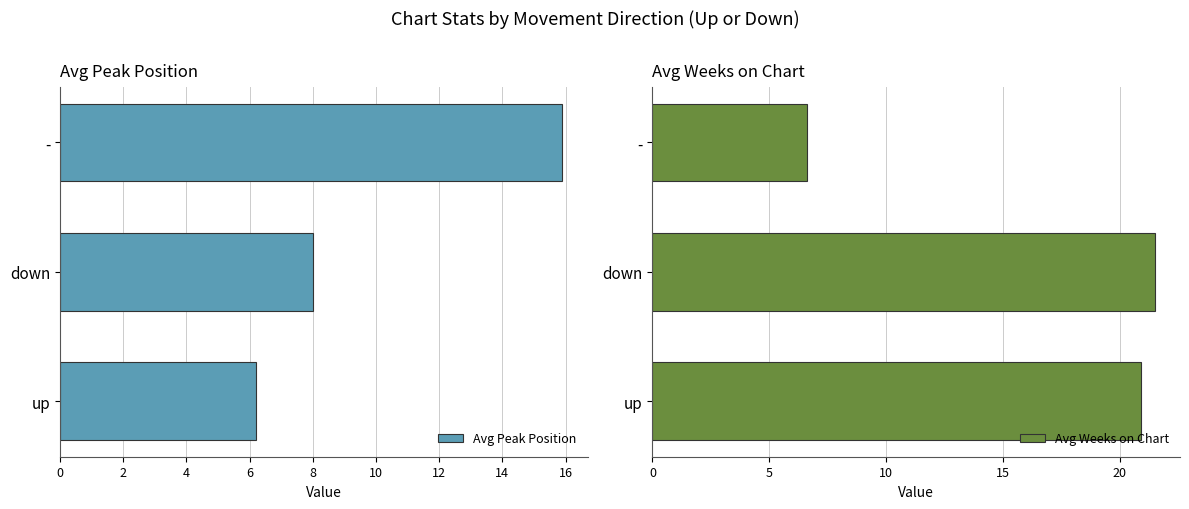

What is the difference between the second highest and minimum values in the Avg Peak Position series?

1.8